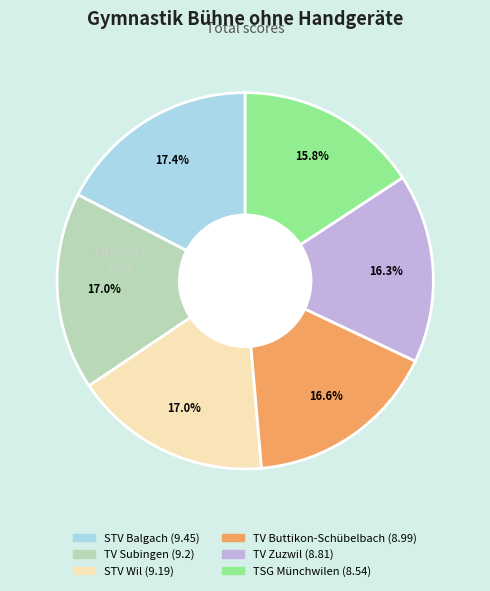

Is there any slice that represents more than half of the pie?

No